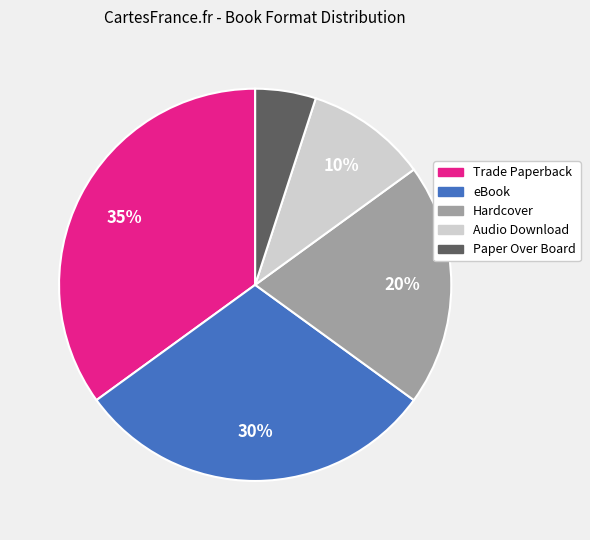

What is the smallest slice in the pie chart?

Paper Over Board